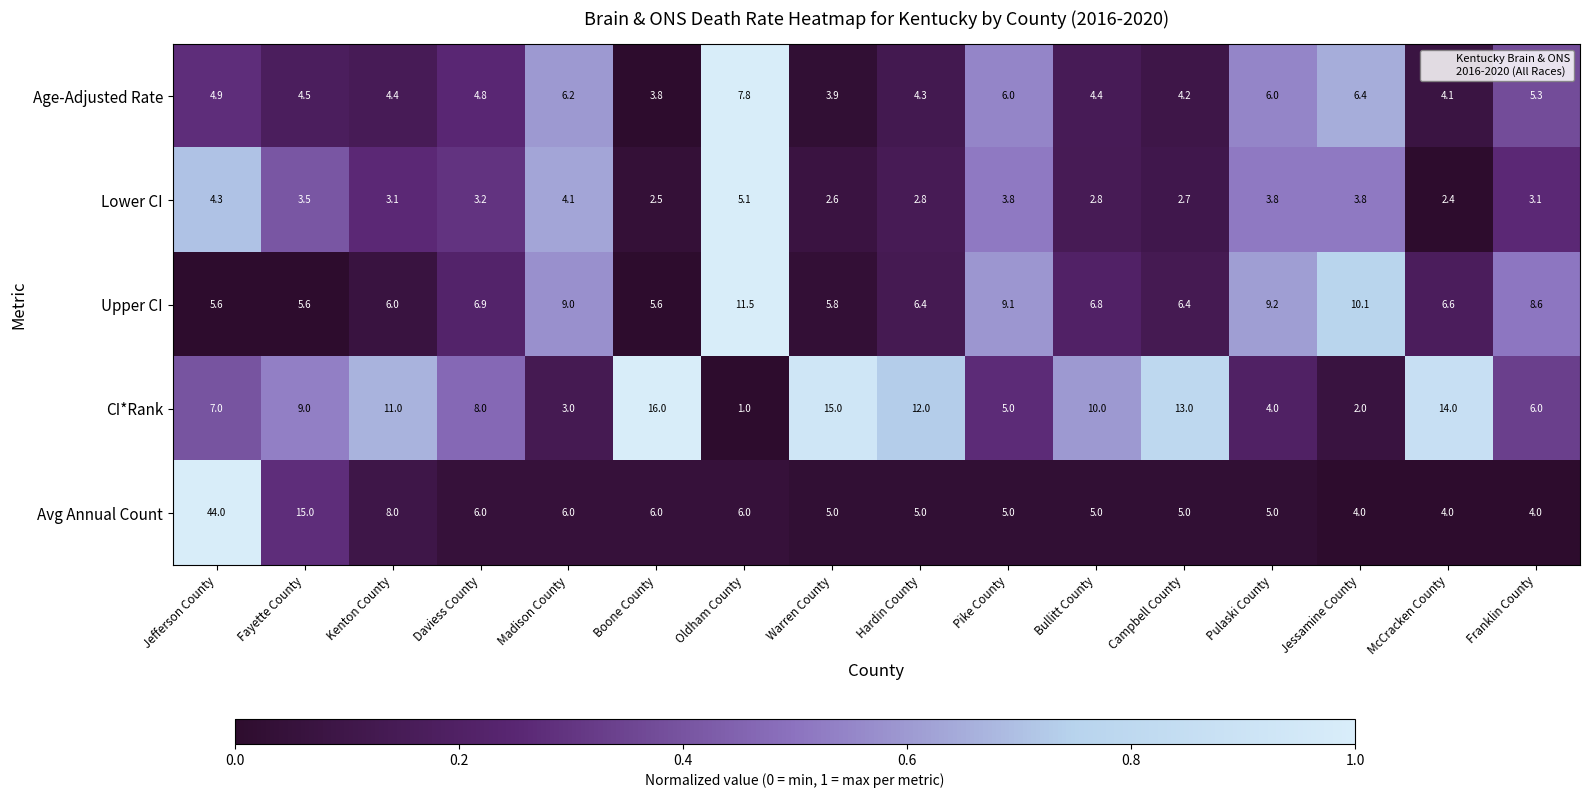

At Franklin County, list the series in order from largest to smallest.

Upper CI, CI*Rank, Age-Adjusted Rate, Avg Annual Count, Lower CI